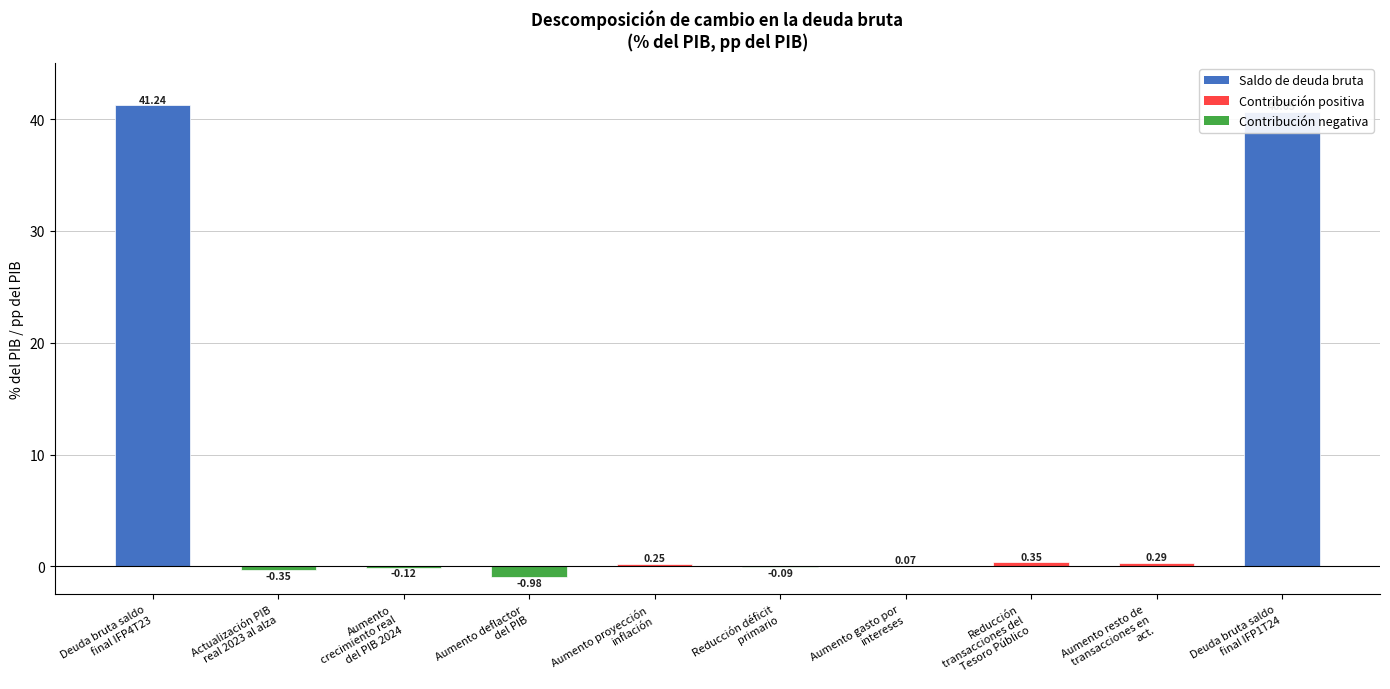

What is the sum of all values?

81.3